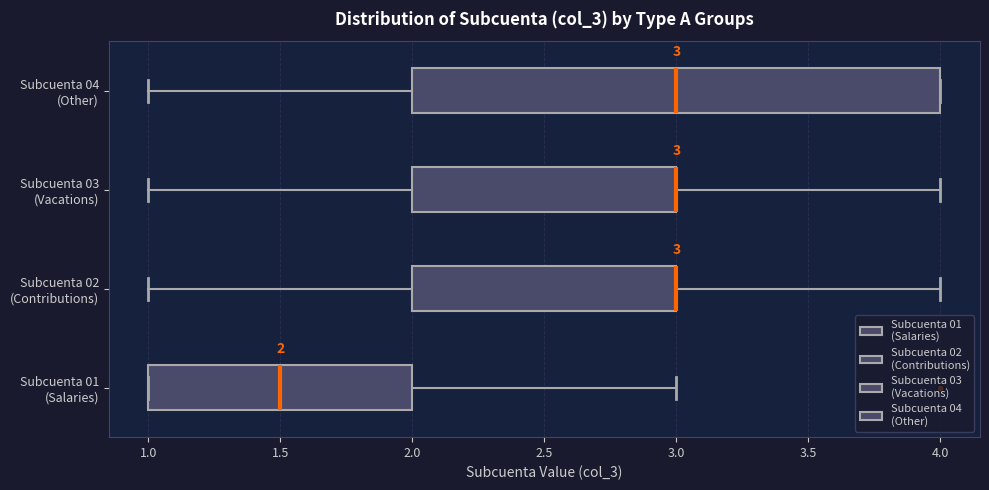

Comparing the boxes themselves (not the whiskers), which one is the widest?

Subcuenta 04 (Other)